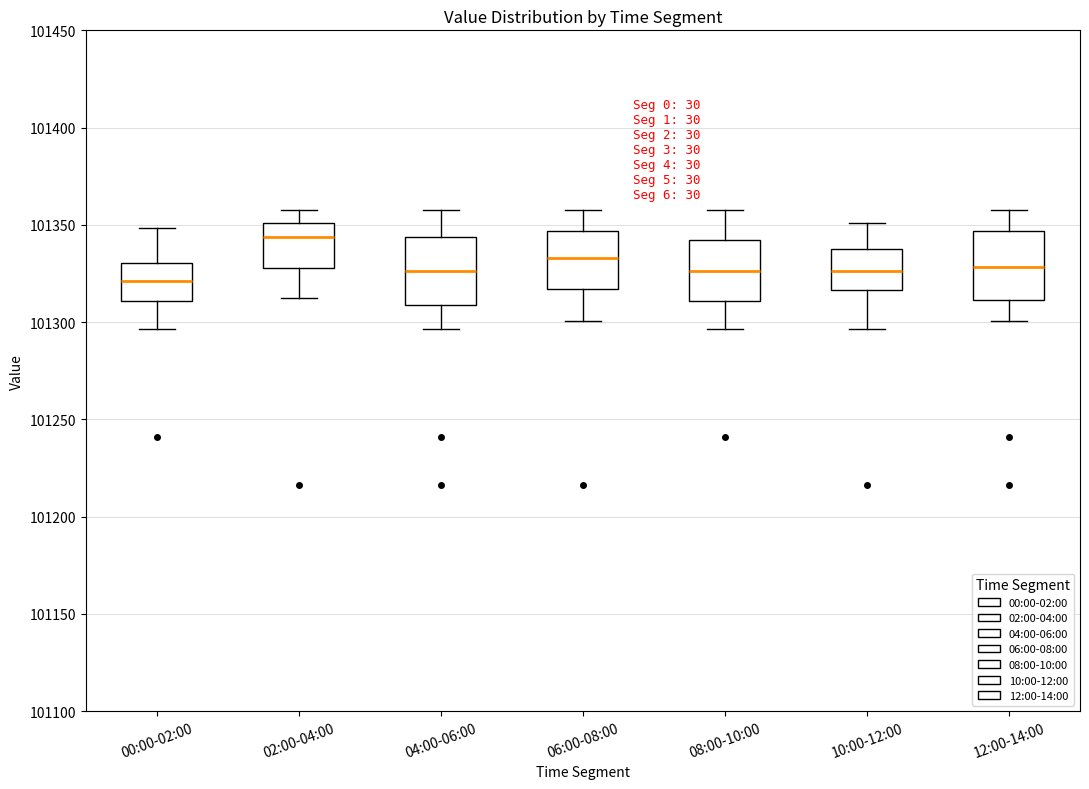

Reading left to right, read every box against the y-axis: the position of its median line, the range the box covers, and the ends of its whiskers. The values are not printed on the chart, so give them approximately, as read against the axis.

00:00-02:00: median 101320, box 101310 to 101330, whiskers 101295 to 101350
02:00-04:00: median 101345, box 101330 to 101350, whiskers 101315 to 101360
04:00-06:00: median 101325, box 101310 to 101345, whiskers 101295 to 101360
06:00-08:00: median 101335, box 101315 to 101345, whiskers 101300 to 101360
08:00-10:00: median 101325, box 101310 to 101340, whiskers 101295 to 101360
10:00-12:00: median 101325, box 101315 to 101335, whiskers 101295 to 101350
12:00-14:00: median 101330, box 101310 to 101345, whiskers 101300 to 101360